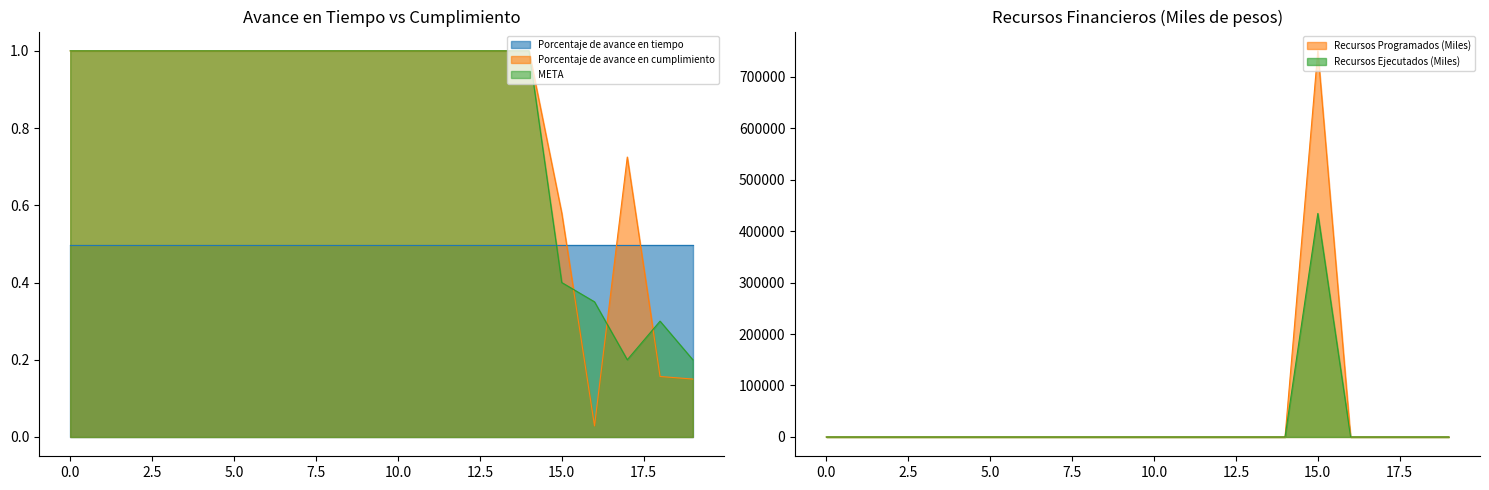

At how many categories does at least one series exceed 699507?

1